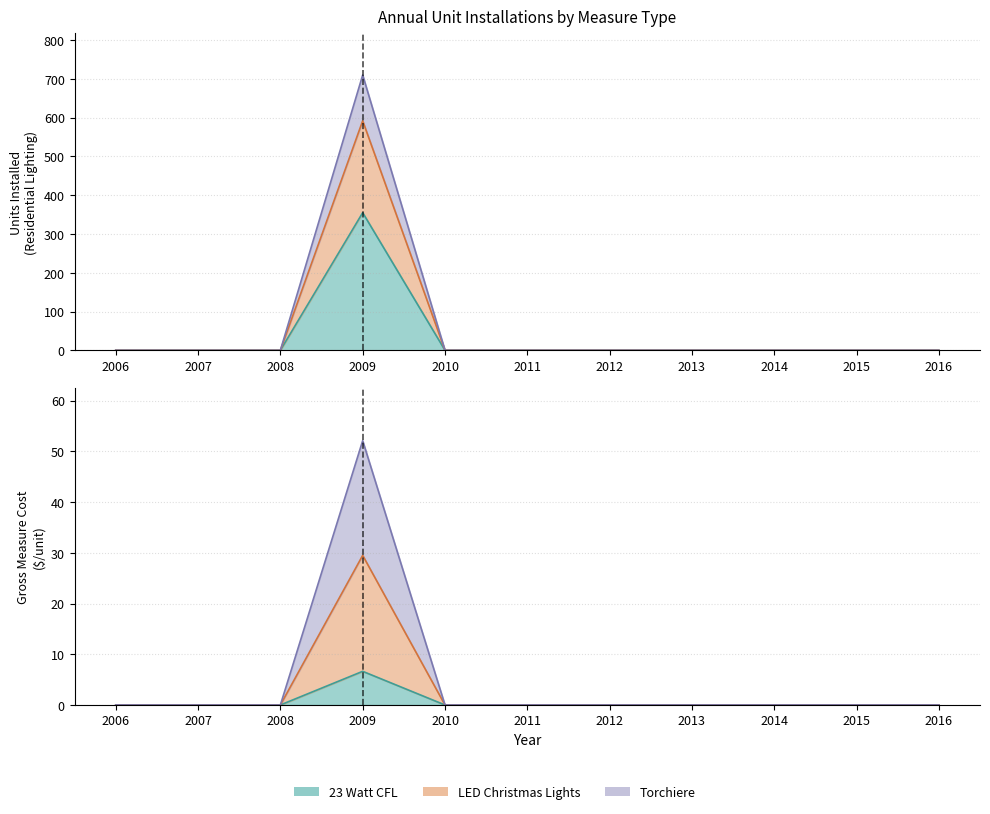

What is the highest value of the 23 Watt CFL series?

355.0